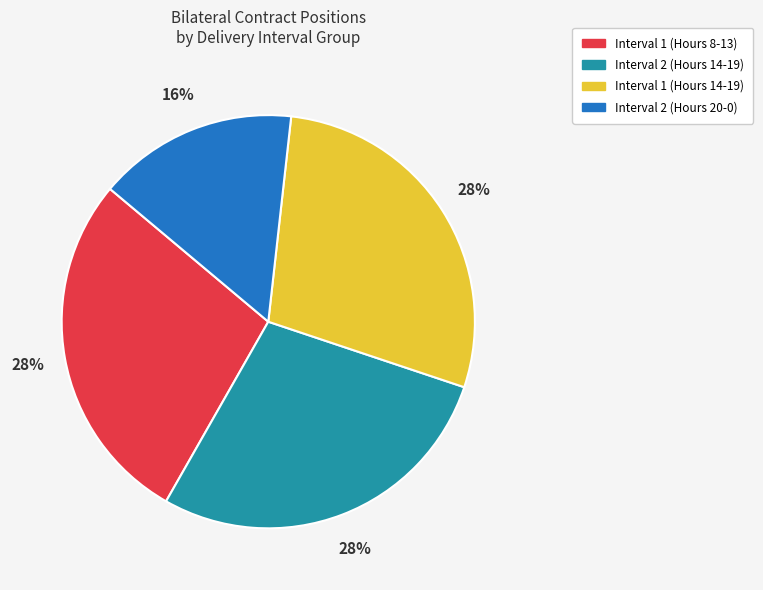

What is the smallest slice in the pie chart?

Interval 2 (Hours 20-0)